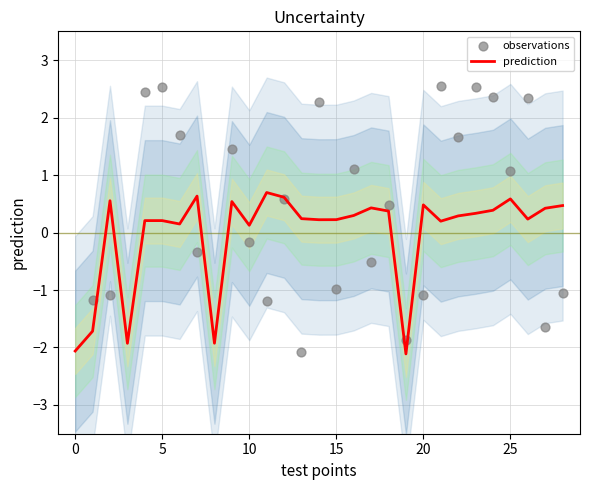

Is the value of observations at 16 greater than the value of prediction at 25?

Yes